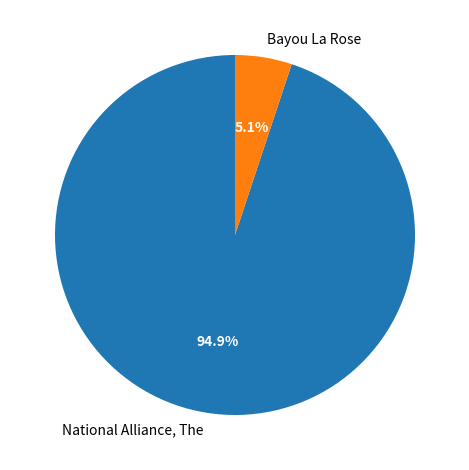

How much of the chart is everything except National Alliance, The?

5.1%